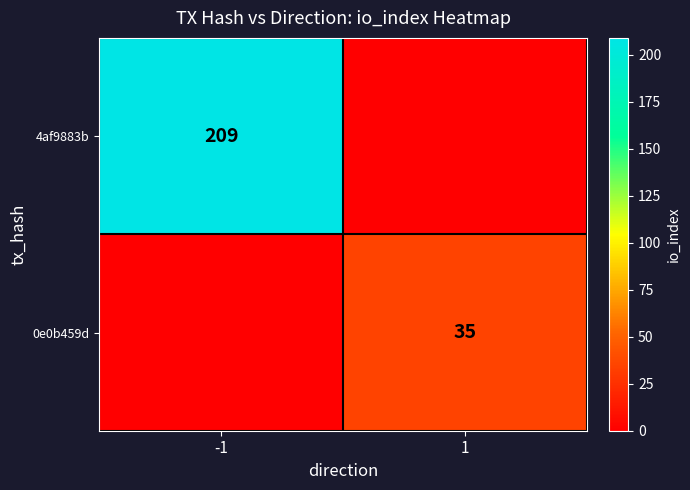

What is the total value across all series at -1?

209